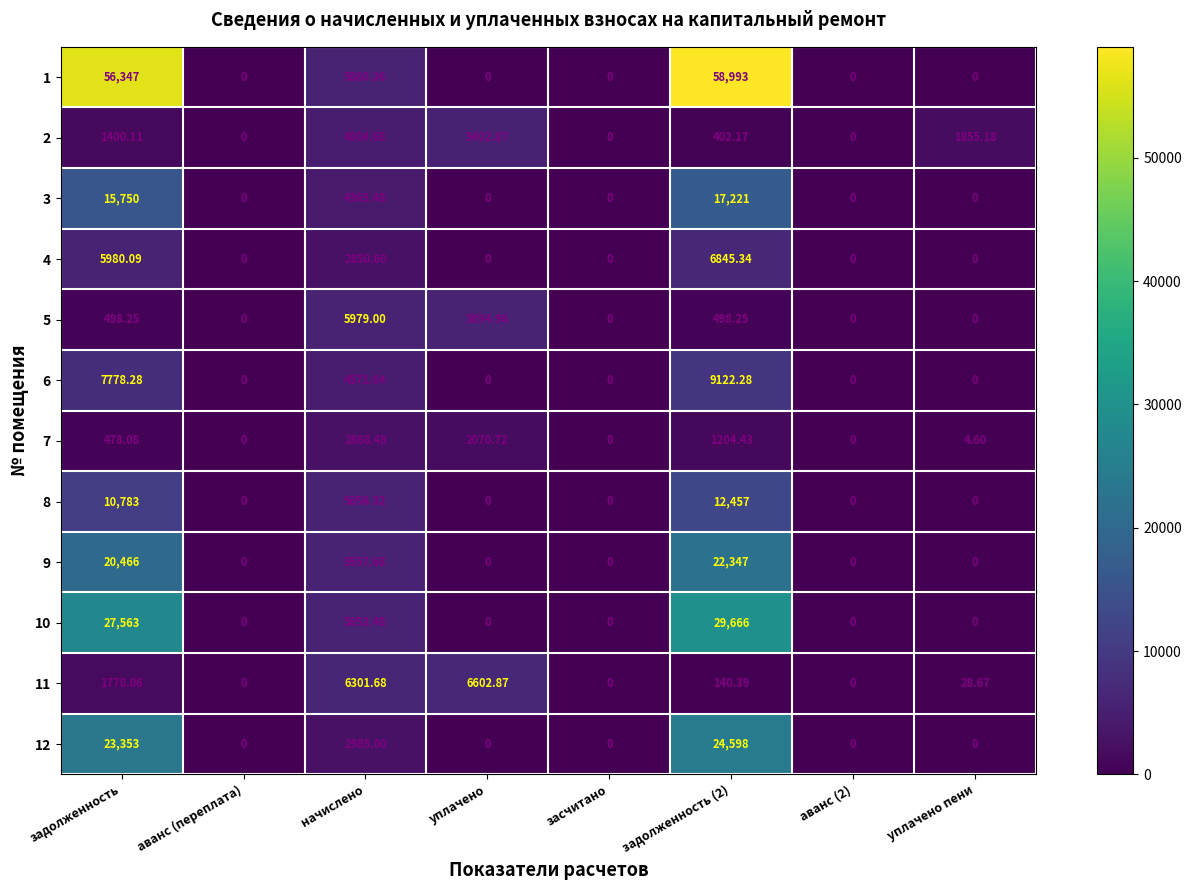

How many series are shown in this chart?

12